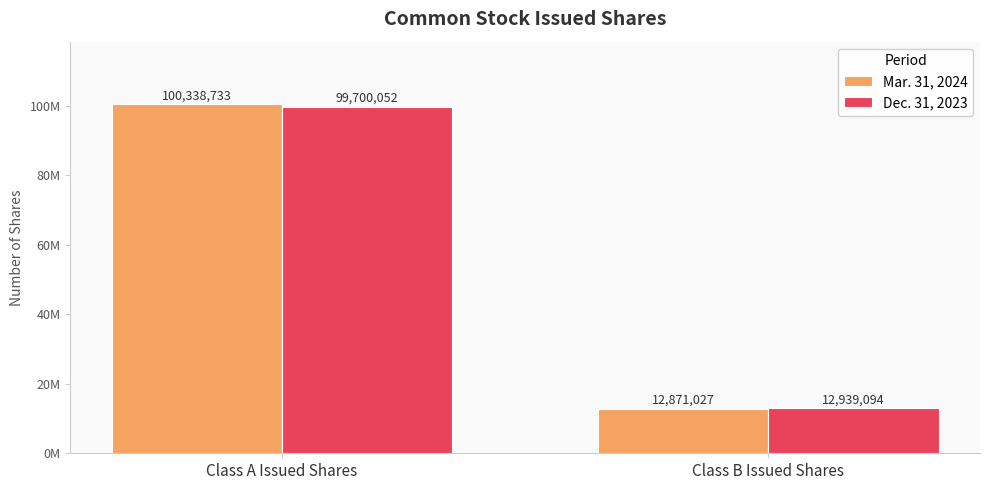

Which label corresponds to the largest value in the chart?

Class A Issued Shares